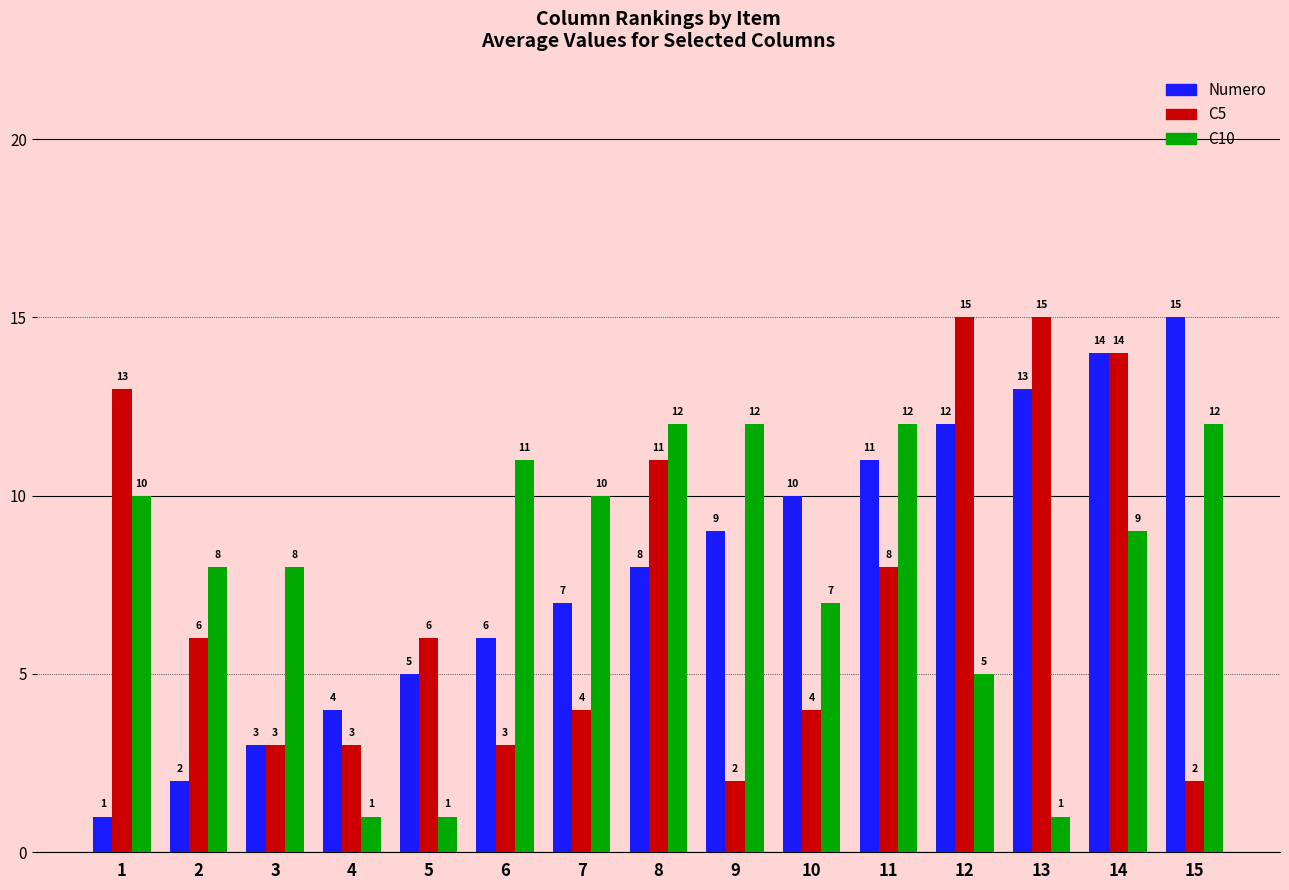

What is the difference between the highest and lowest values at 9?

10